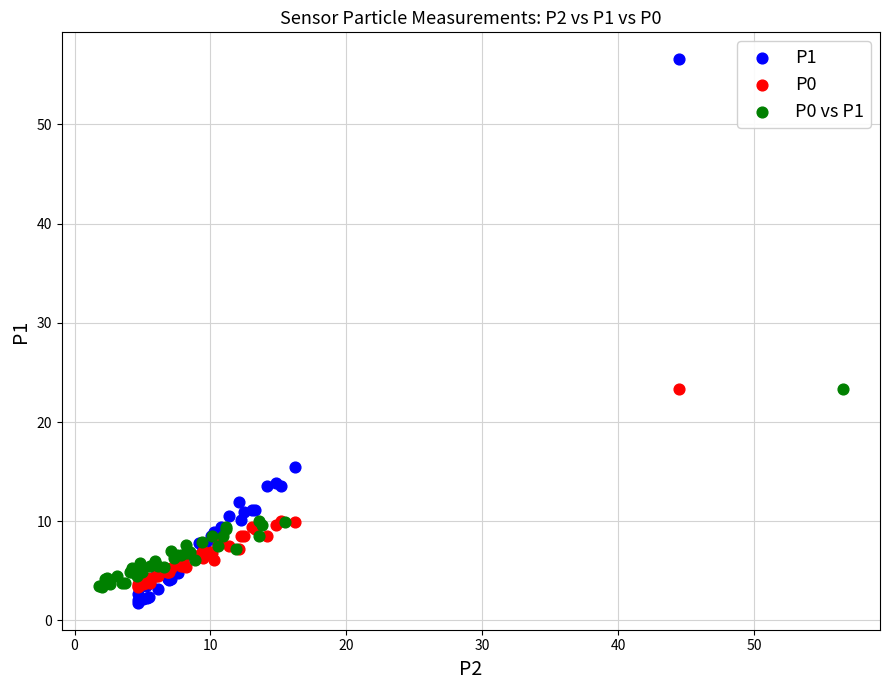

Which series reaches the maximum Y coordinate?

P1